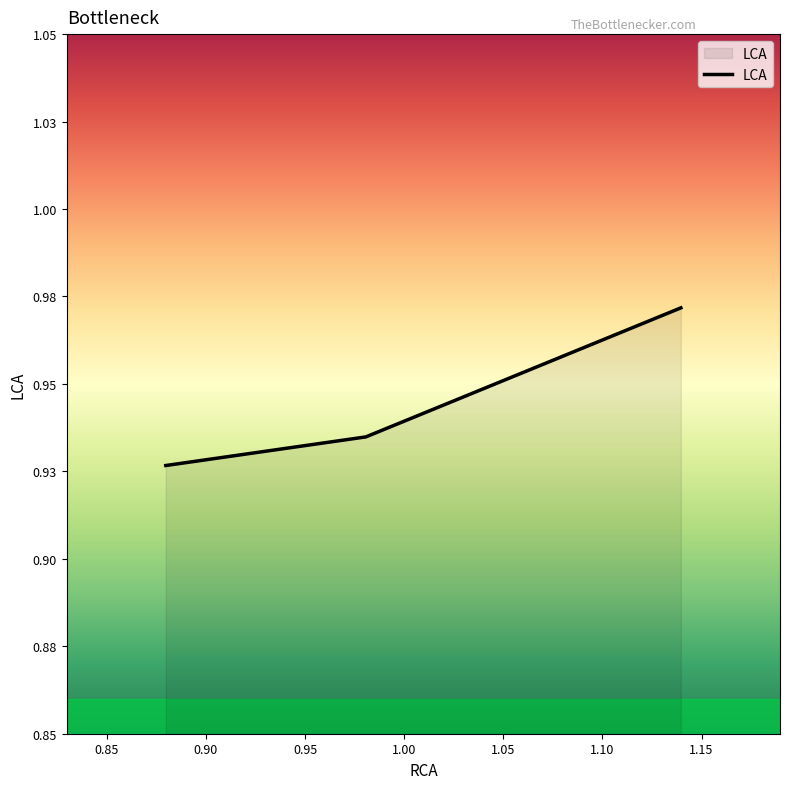

Reading left to right, extract all data points from this chart.

0.9	0.9	1.0